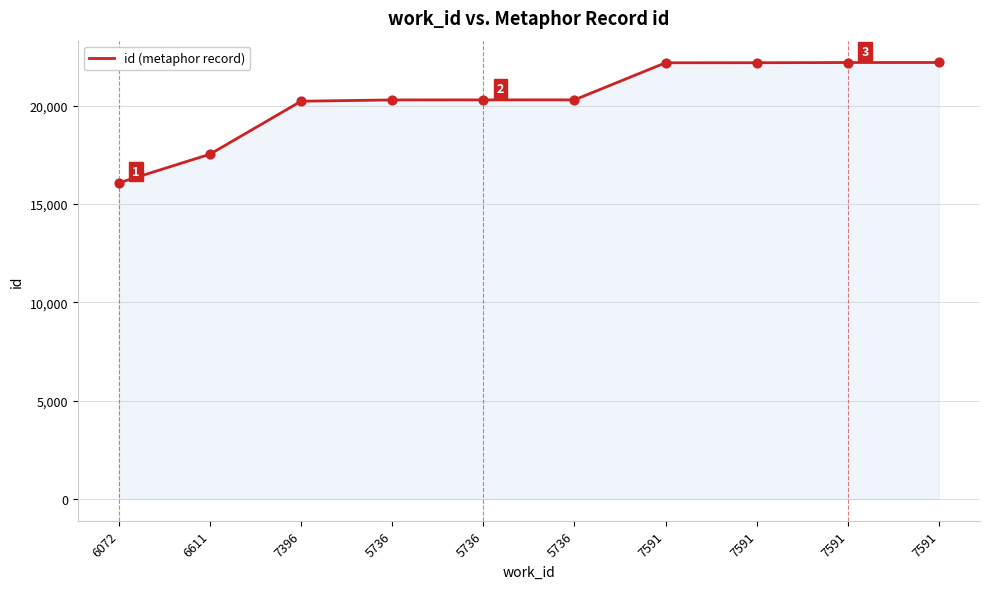

What is the ratio of the value at 7591 to the value at 6072?

1.4